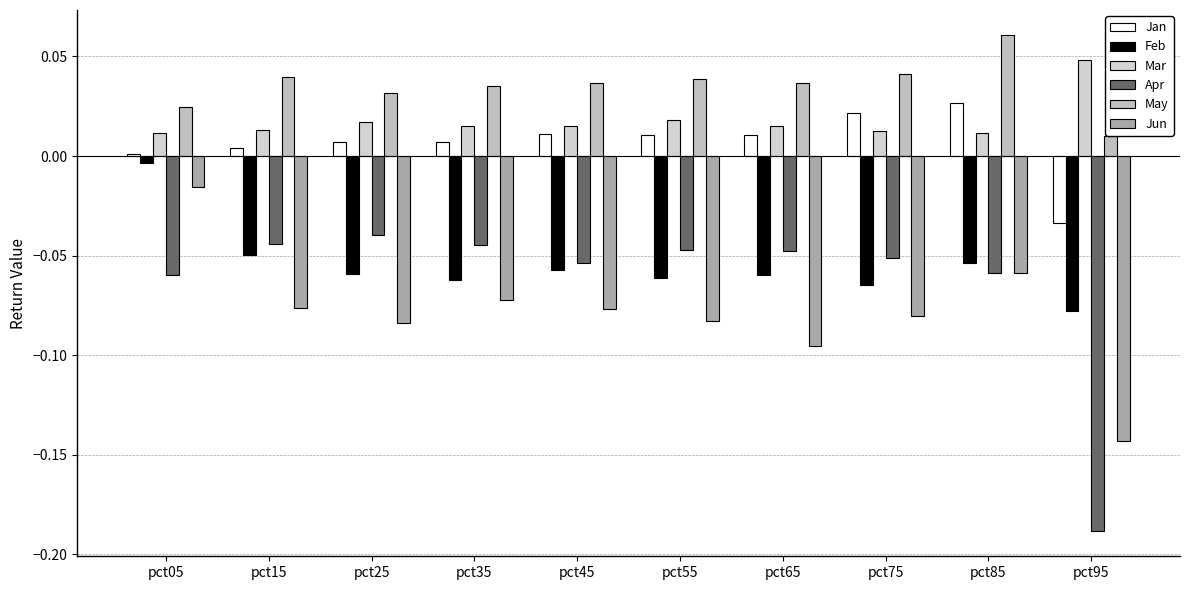

At which category is the sum across all series the highest?

pct05